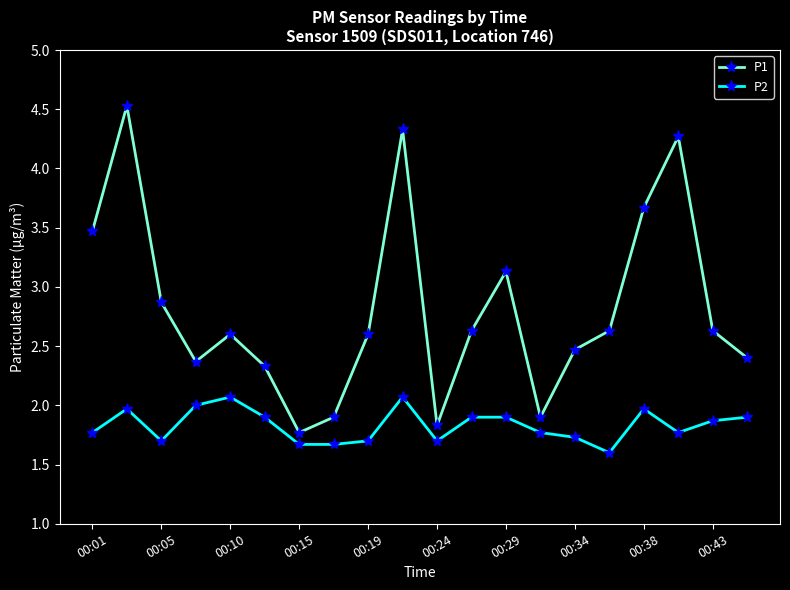

List the series in order of their overall mean, highest first.

P1, P2